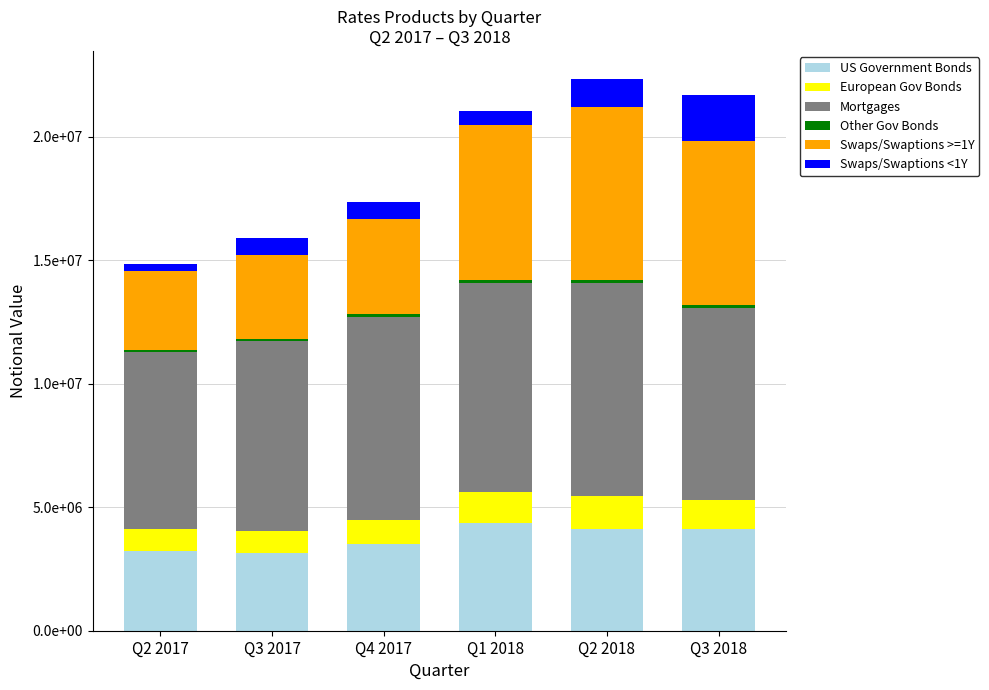

Are the bars grouped side by side (vs. stacked)?

No